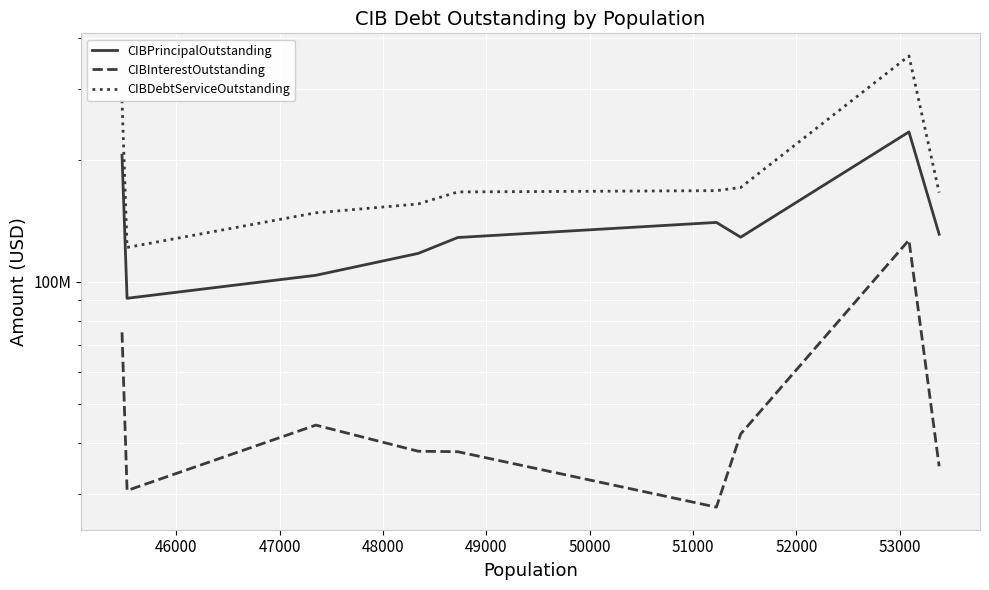

What is the sum of the CIBDebtServiceOutstanding values at 45000 and 48000?

436225971.6